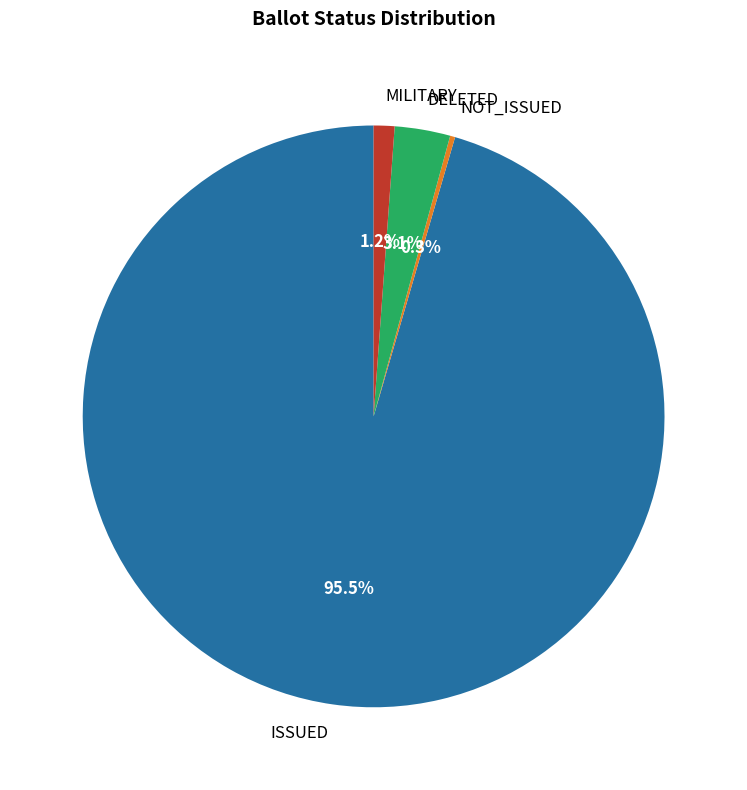

What is the majority slice?

ISSUED